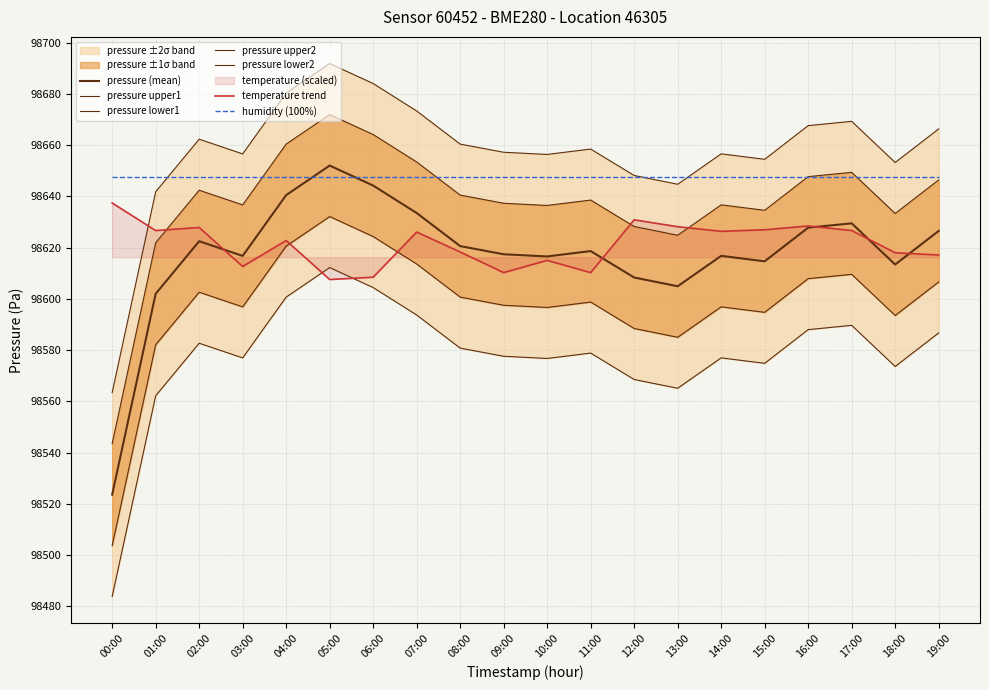

True or false: pressure has more than 0 interior local peaks.

True